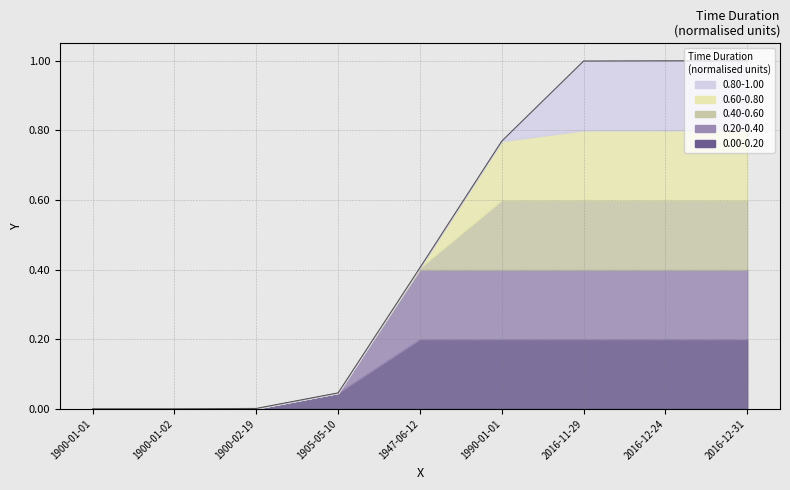

What is the label of the 3rd point from the right?

2016-11-29